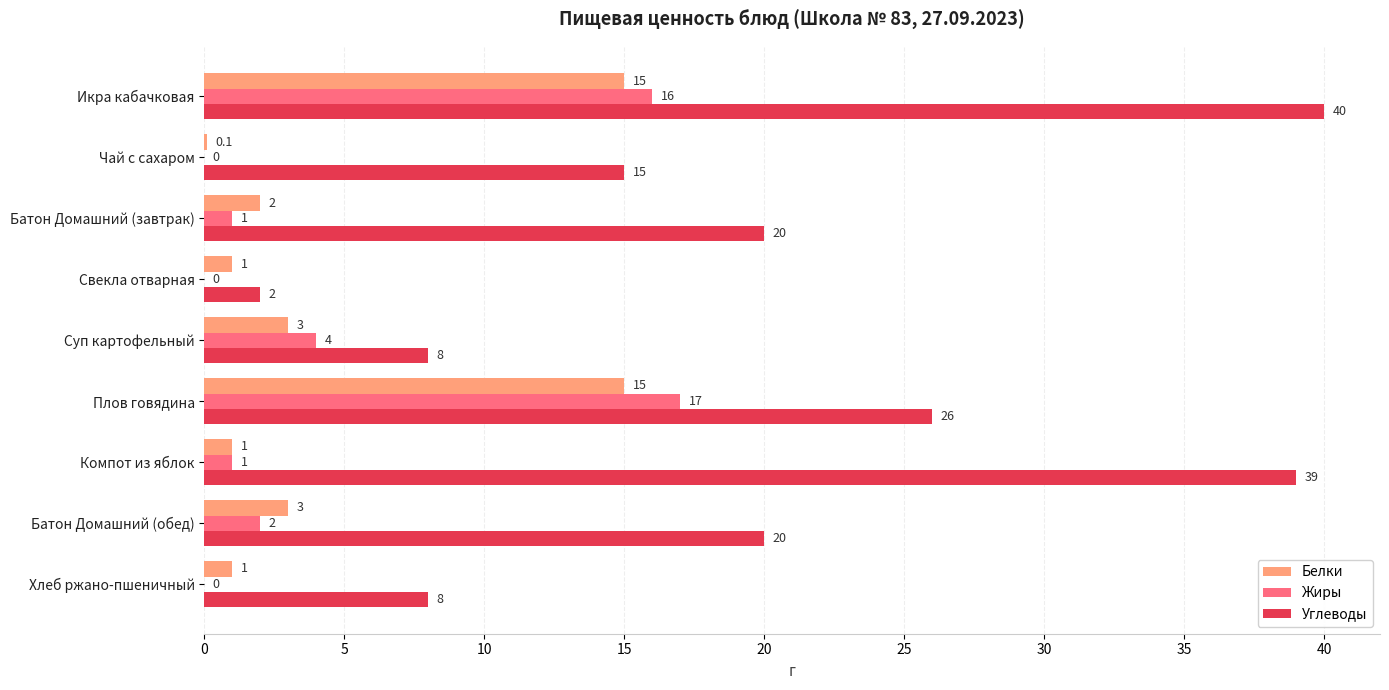

What is the maximum value for Жиры?

17.0